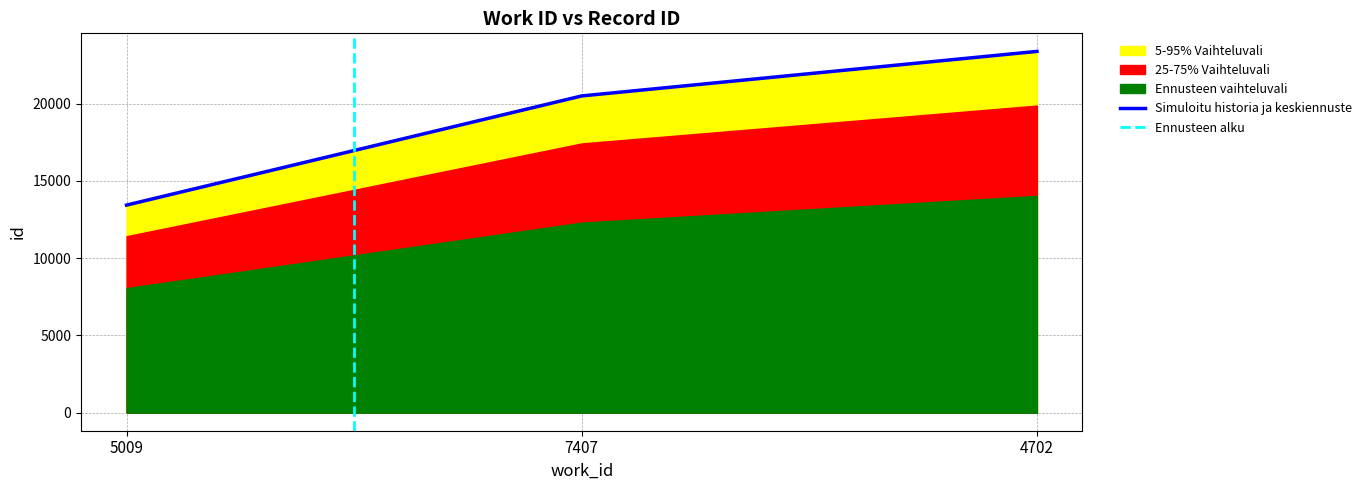

List the labels in order of value, smallest first.

5009, 7407, 4702